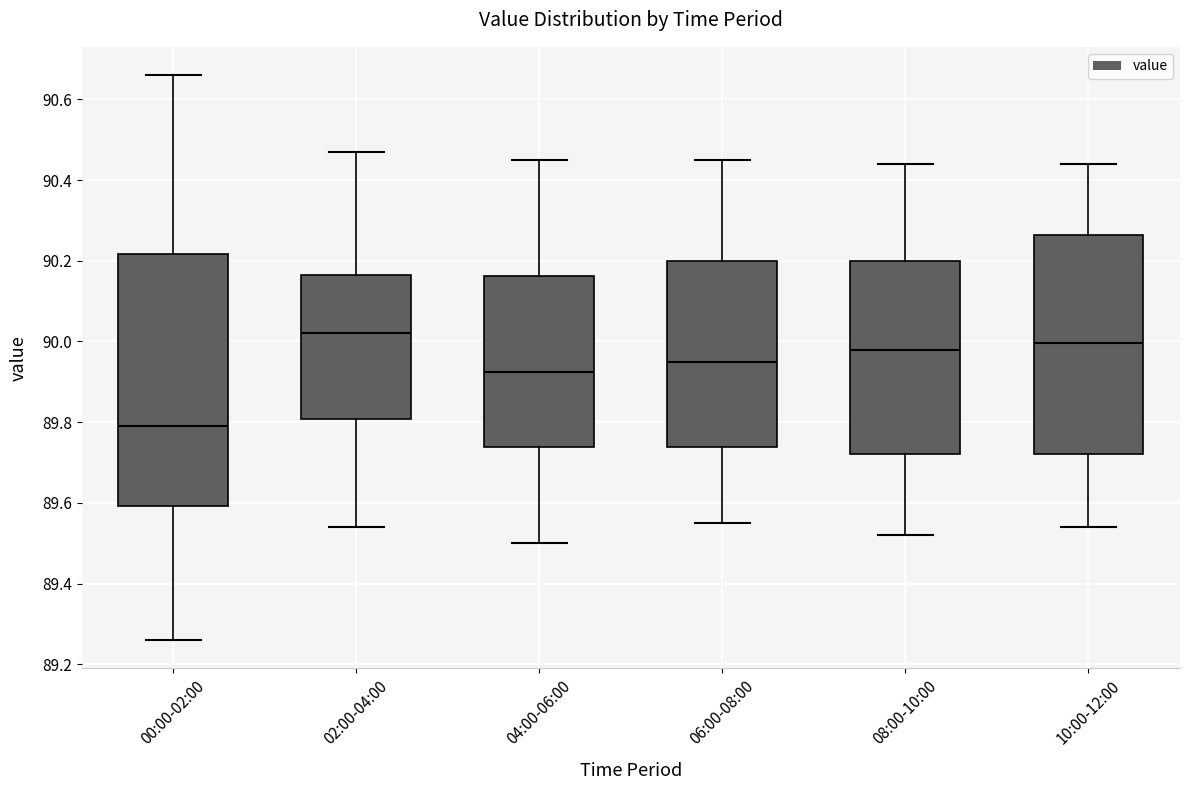

Reading left to right, transcribe this box plot: for each box, give where its median line is, the range the box spans, and where its two whiskers end, as read against the y-axis. The values are not printed on the chart, so give them approximately, as read against the axis.

00:00-02:00: median 89.80, box 89.60 to 90.22, whiskers 89.26 to 90.66
02:00-04:00: median 90.02, box 89.80 to 90.16, whiskers 89.54 to 90.48
04:00-06:00: median 89.92, box 89.74 to 90.16, whiskers 89.50 to 90.46
06:00-08:00: median 89.96, box 89.74 to 90.20, whiskers 89.56 to 90.46
08:00-10:00: median 89.98, box 89.72 to 90.20, whiskers 89.52 to 90.44
10:00-12:00: median 90.00, box 89.72 to 90.26, whiskers 89.54 to 90.44